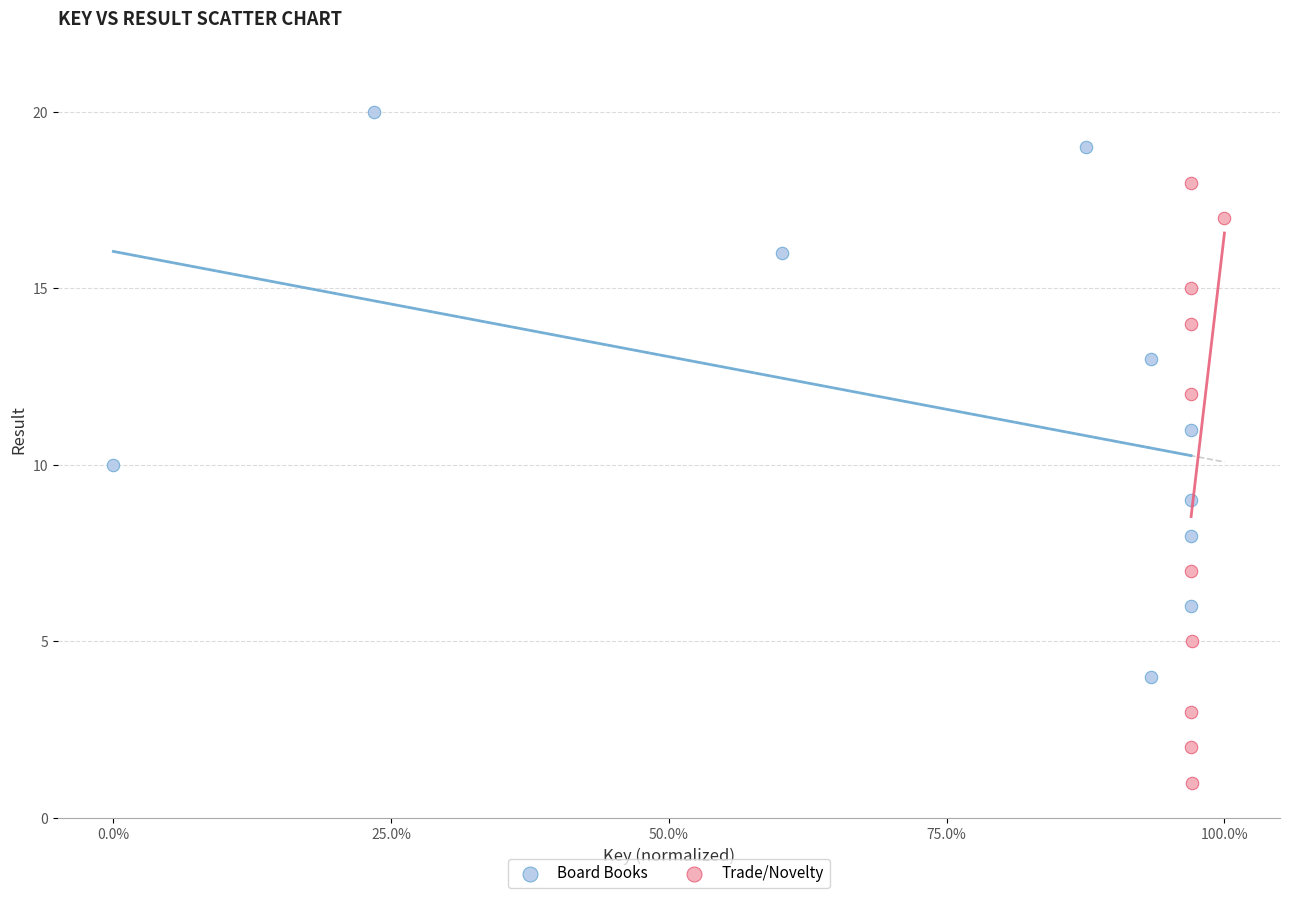

Which series has the widest spread of Y values?

Trade/Novelty